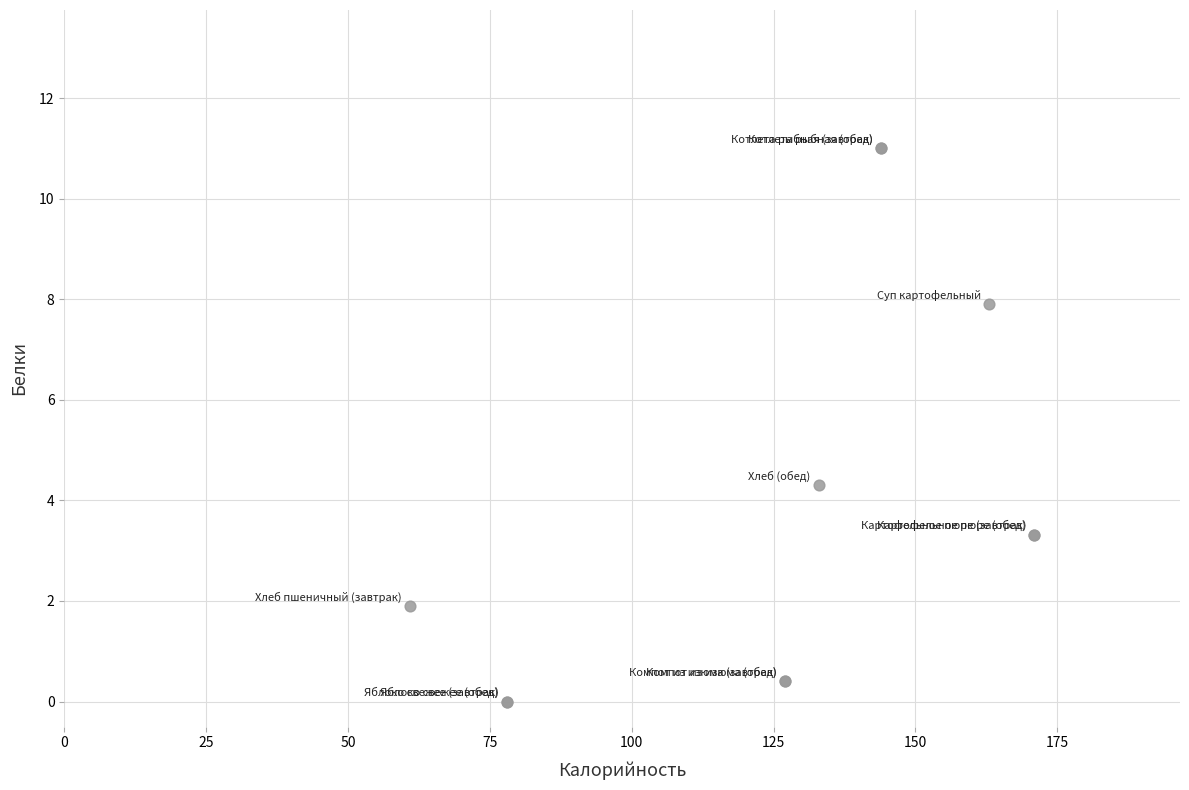

What Y value in the scatter plot is closest to 5?

4.3